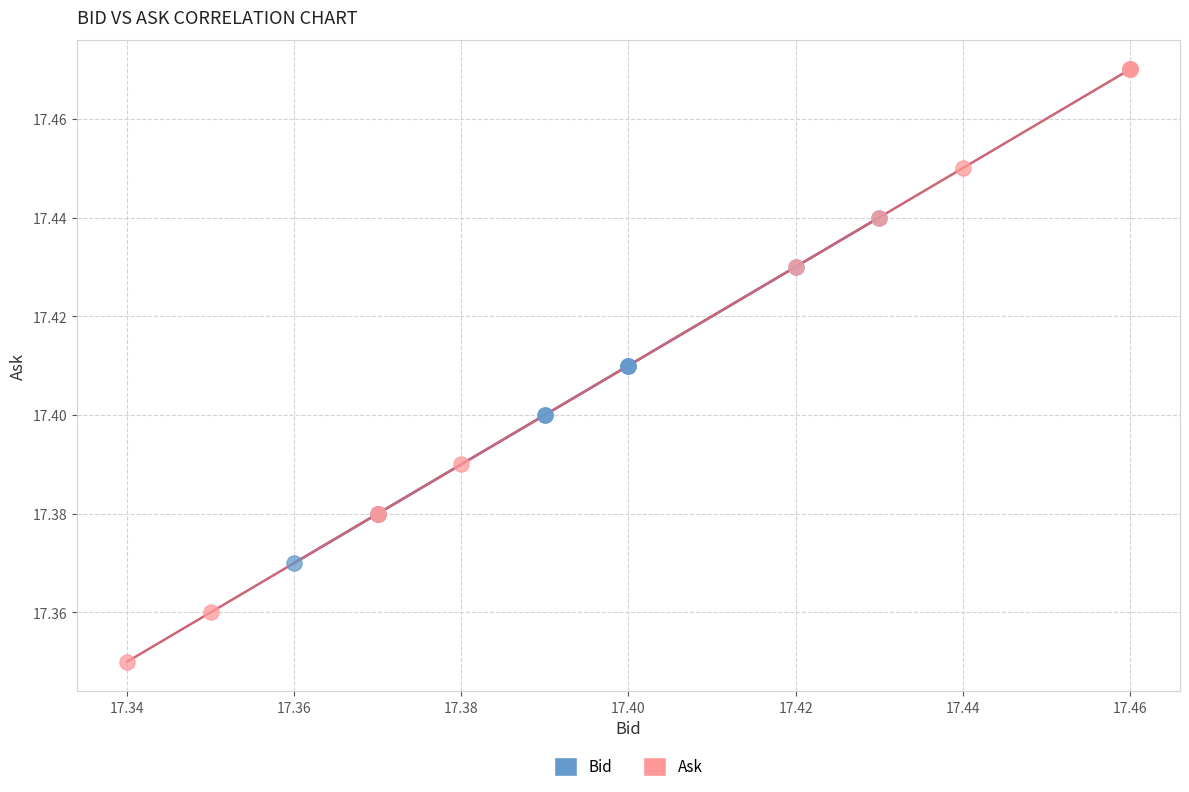

Which series reaches the maximum Y coordinate?

Ask